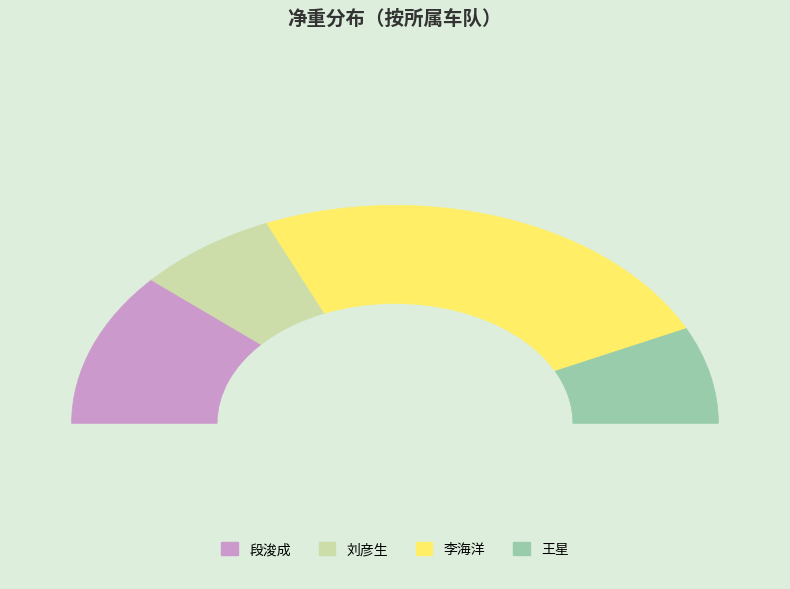

Is 李海洋 the majority of the pie?

No